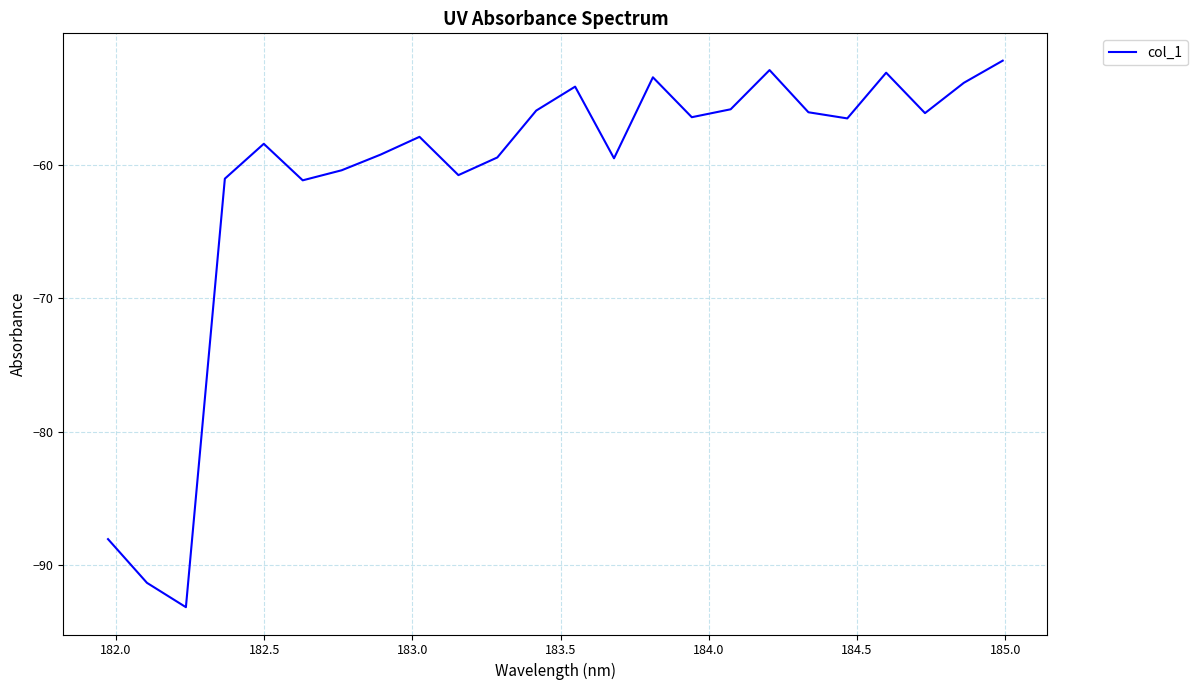

What is the smallest value displayed?

-93.1